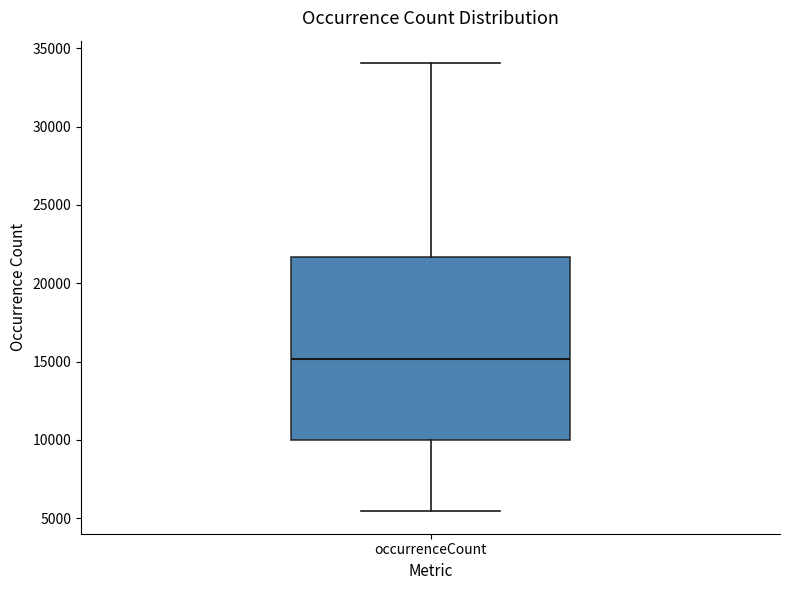

Read this box plot against the y-axis: the position of the median line, the range covered by the box, and the ends of both whiskers. The values are not printed on the chart, so give them approximately, as read against the axis.

median 15000, box 10000 to 21500, whiskers 5500 to 34000